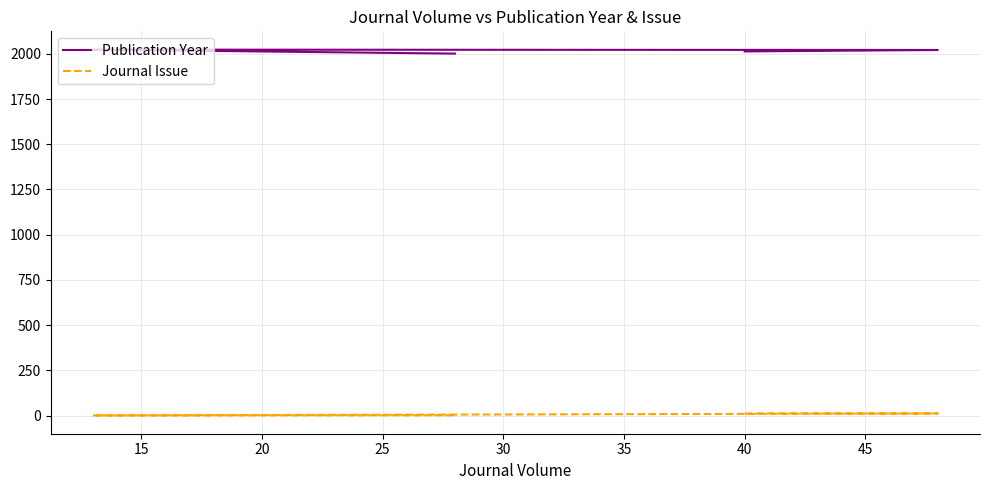

True or false: Journal Issue and Publication Year intersect in this chart.

False